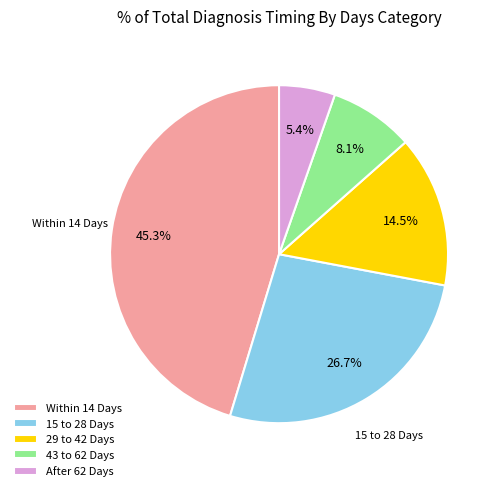

The After 62 Days slice represents 20% of the pie. True or false?

False